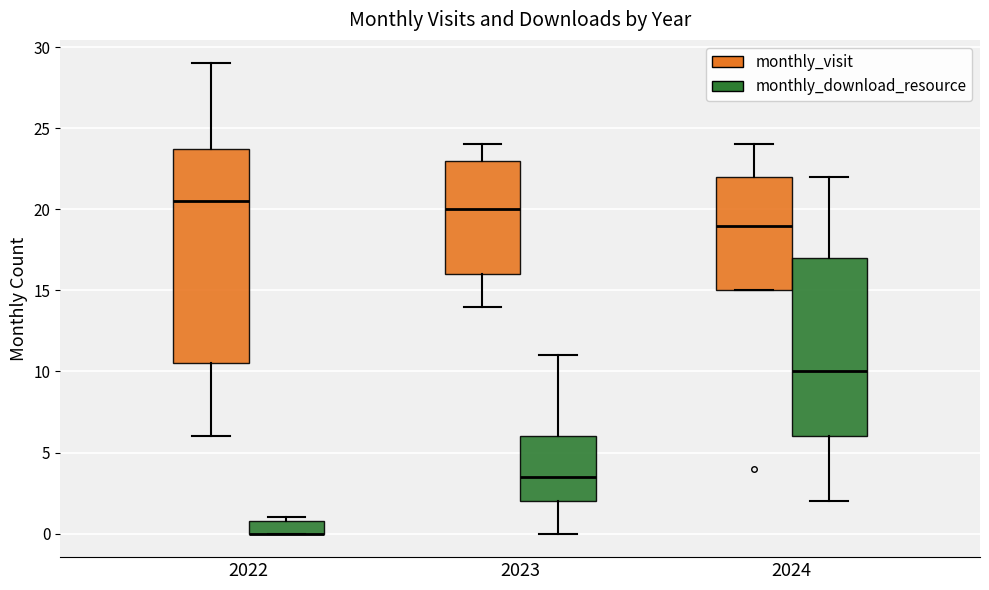

Where is the upper edge of the box for 2022 (monthly_download_resource) on the y-axis? The values are not printed on the chart, so give them approximately, as read against the axis.

1.0